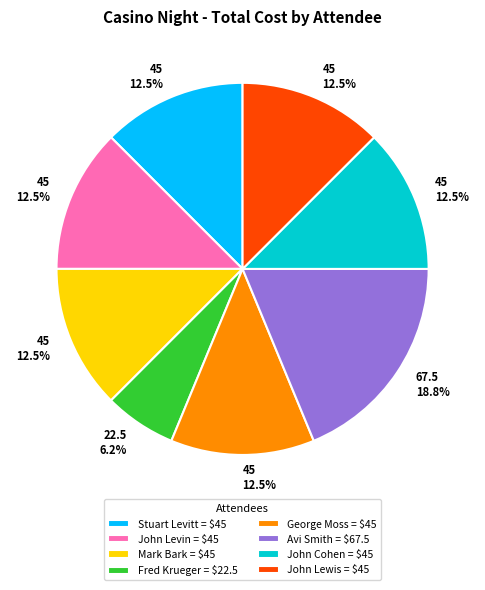

What is the smallest slice in the pie chart?

Fred Krueger